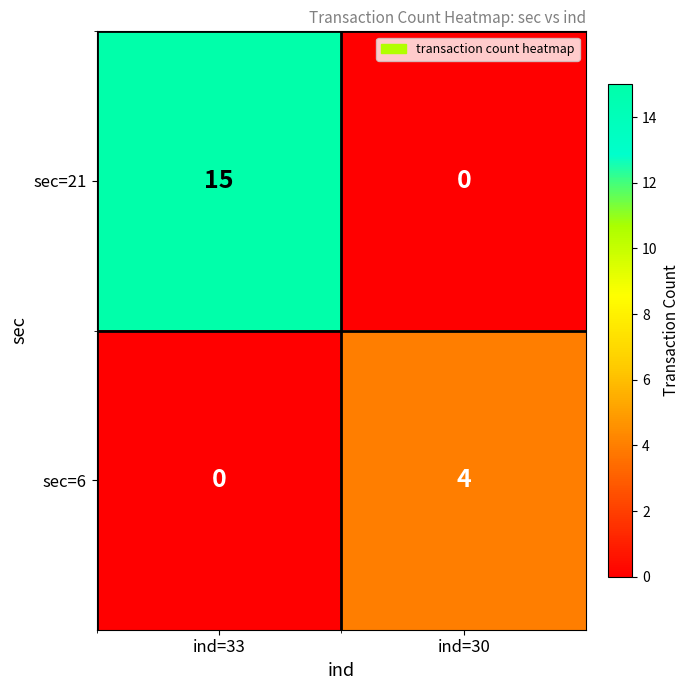

Reading left to right, what are all the values shown in this chart?

sec=21: 15	0
sec=6: 0	4